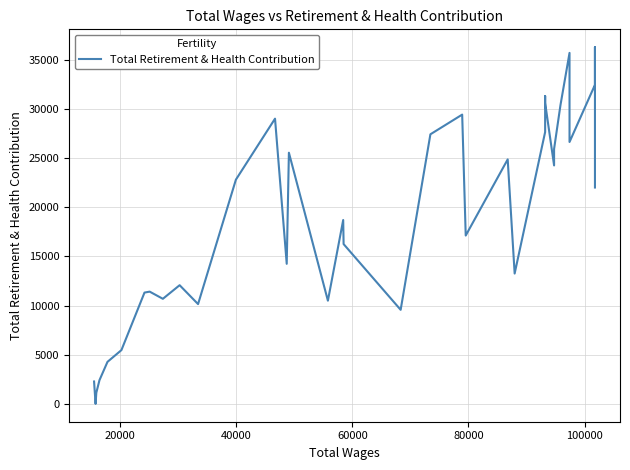

What is the average value?

20556